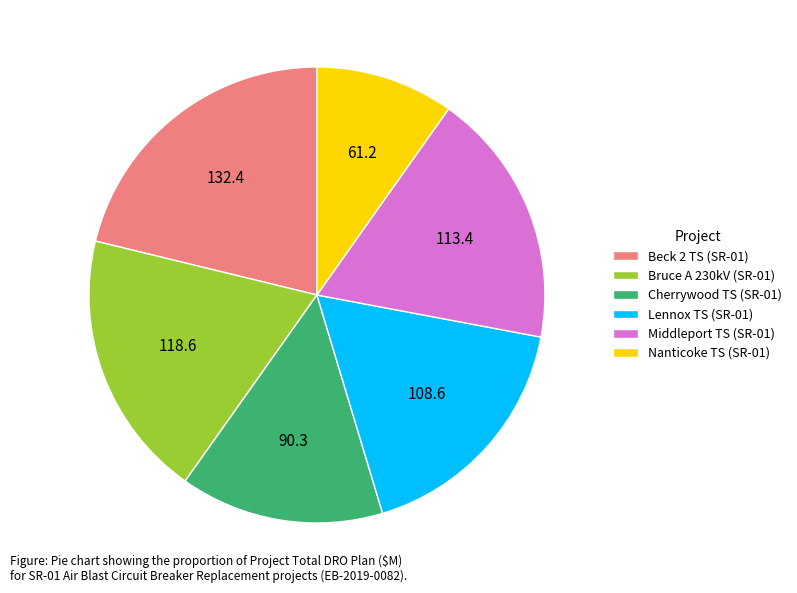

Between Bruce A 230kV (SR-01) and Lennox TS (SR-01), which is larger?

Bruce A 230kV (SR-01)